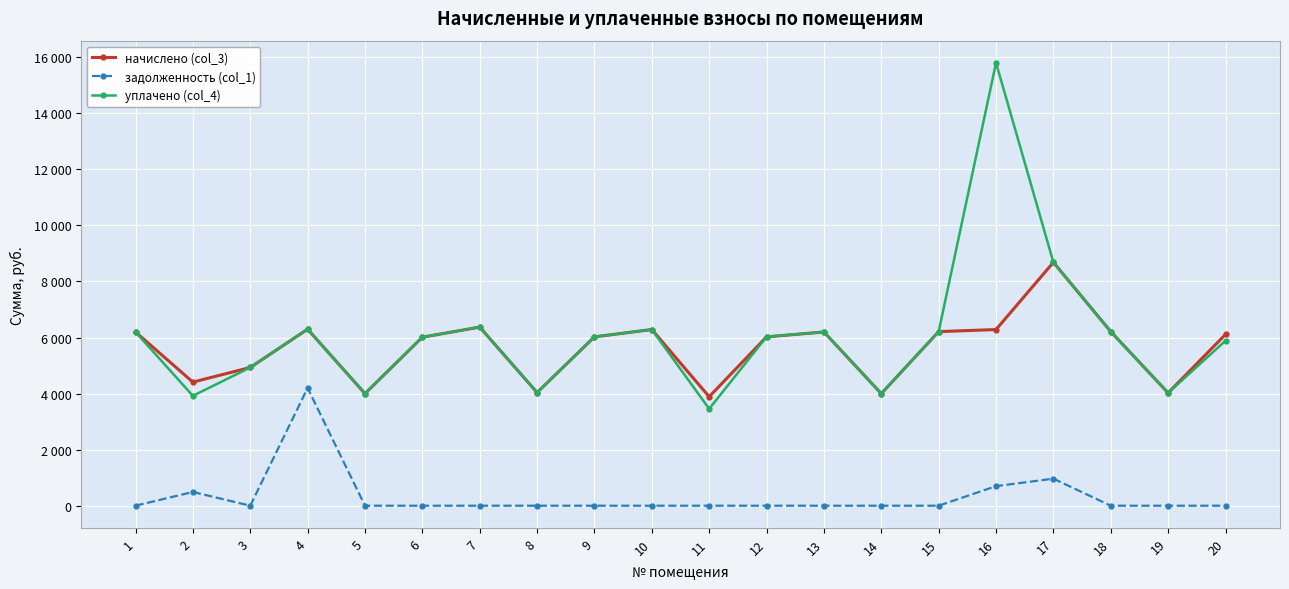

What are all the series names shown in the legend?

начислено (col_3), задолженность (col_1), уплачено (col_4)